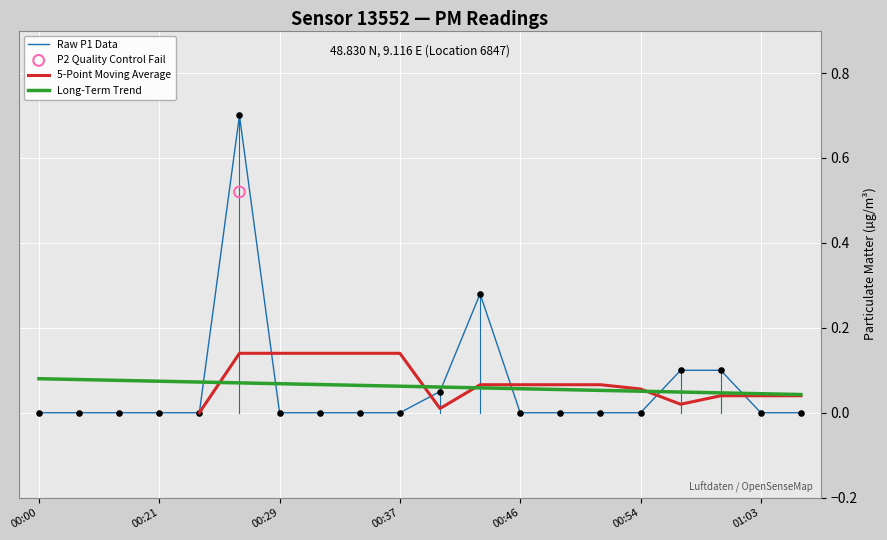

Which series contains the highest Y value?

P1